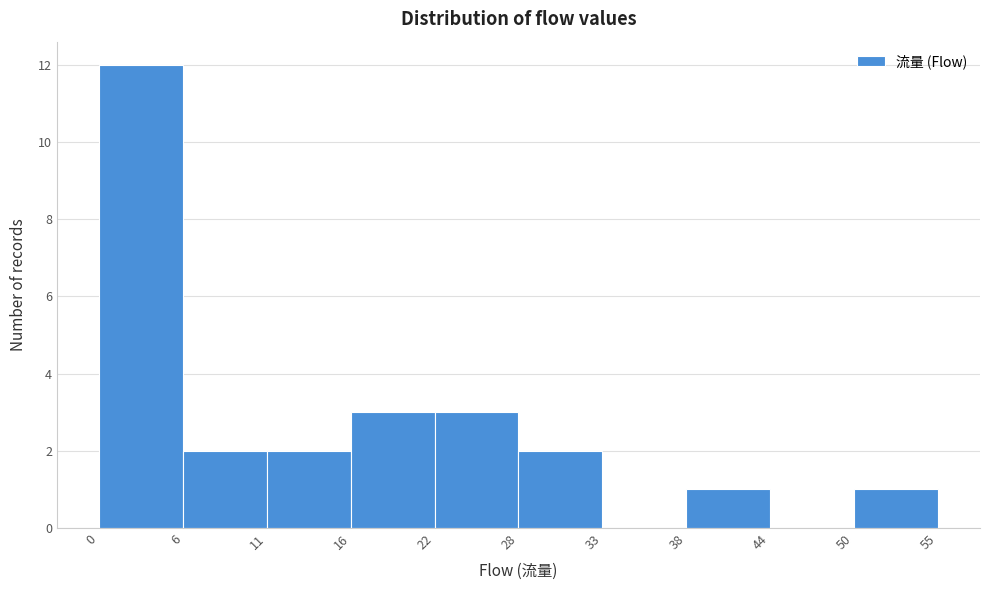

Reading left to right, transcribe this chart: for each bar, give the range it covers on the x-axis and its height. The values are not printed on the chart, so give them approximately, as read against the axis.

0 to 6: 12
6 to 11: 2
11 to 16: 2
16 to 22: 3
22 to 28: 3
28 to 33: 2
33 to 38: 0
38 to 44: 1
44 to 50: 0
50 to 55: 1